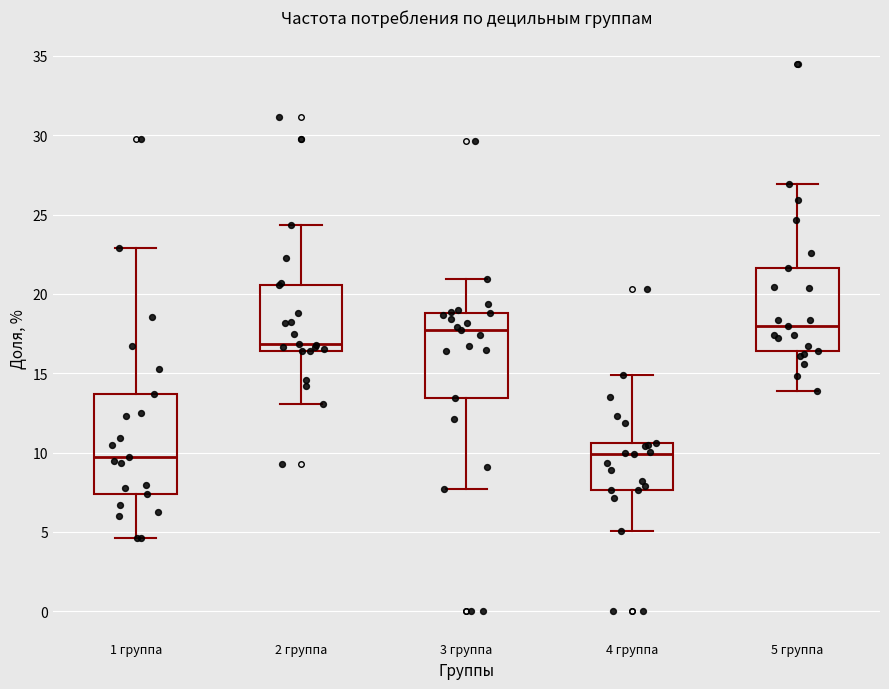

Comparing the boxes themselves (not the whiskers), which one is the tallest?

1 группа